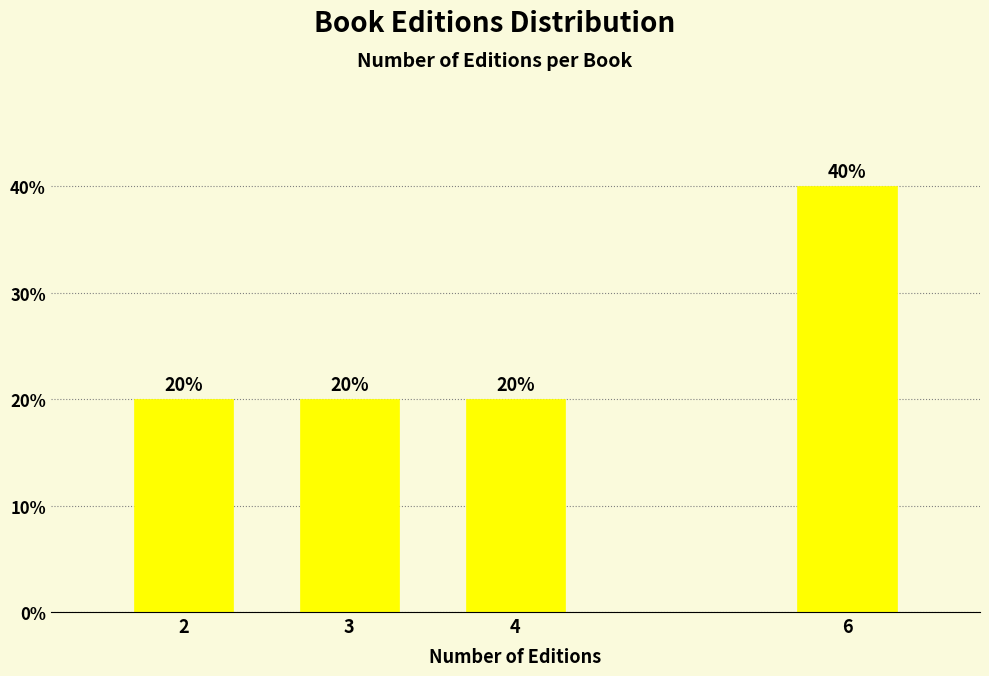

Reading right to left, transcribe all the data shown in this chart.

6=40	4=20	3=20	2=20